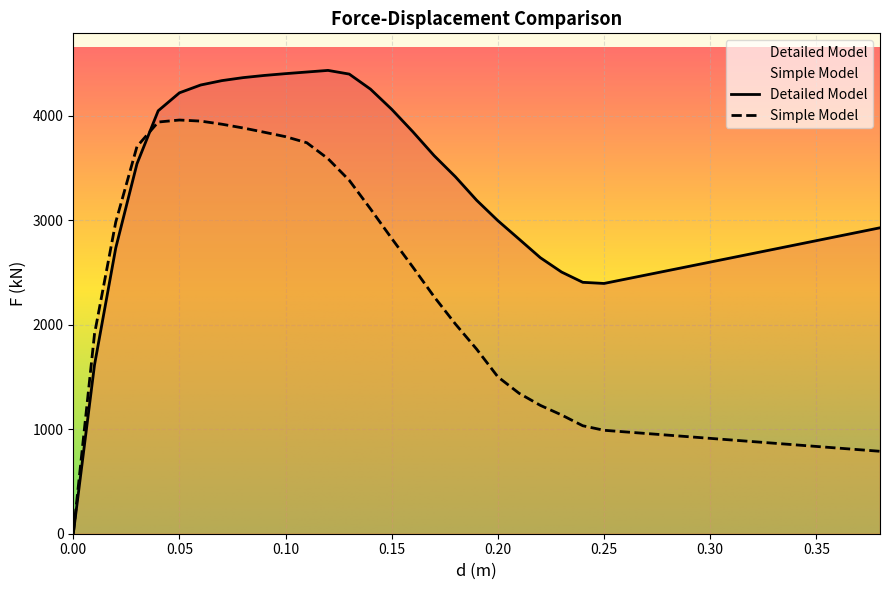

What is the highest value of the Simple Model series?

3959.5